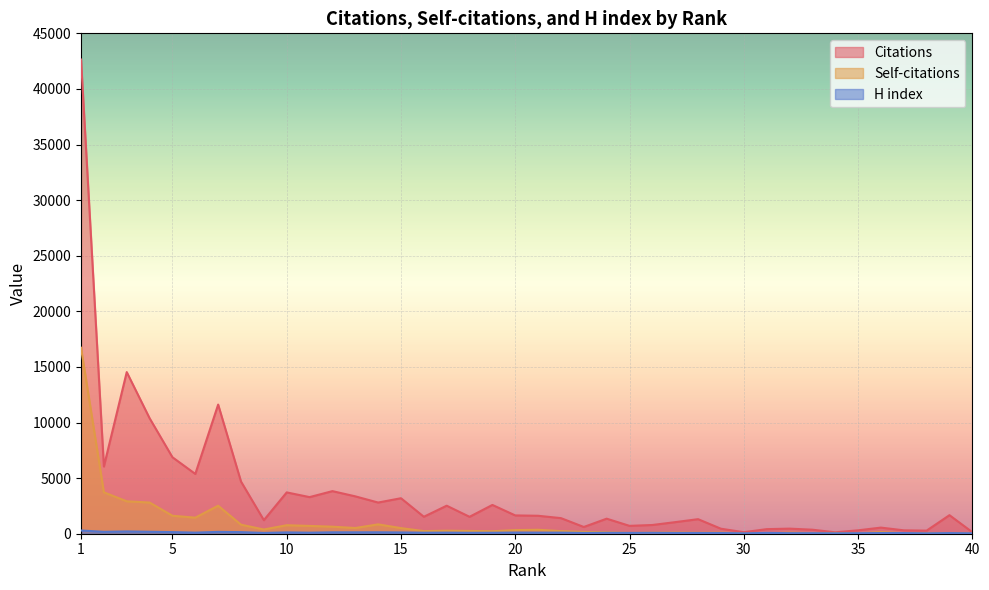

Is the value of H index at 25 greater than the value of Citations at 20?

No